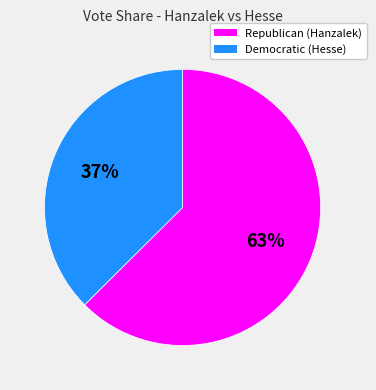

How many segments does this pie chart have?

2